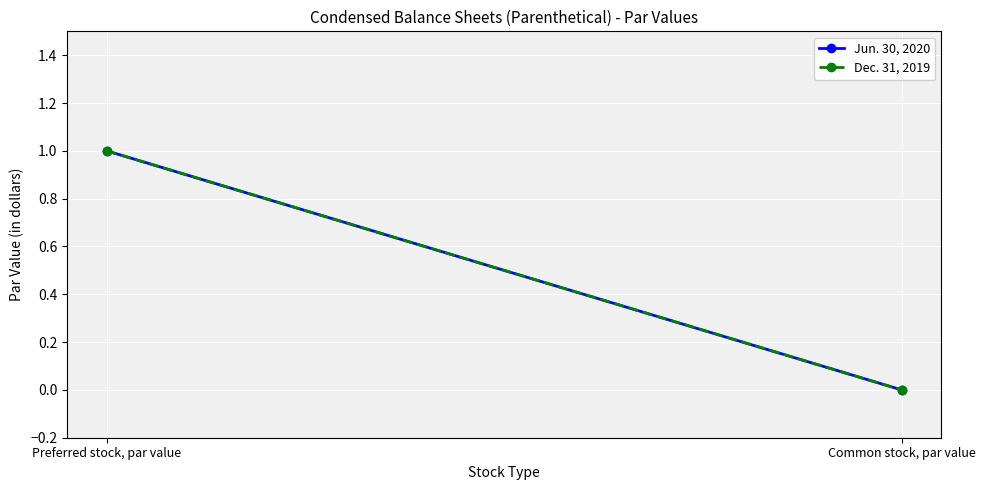

How many values in the Dec. 31, 2019 series are below 1?

1